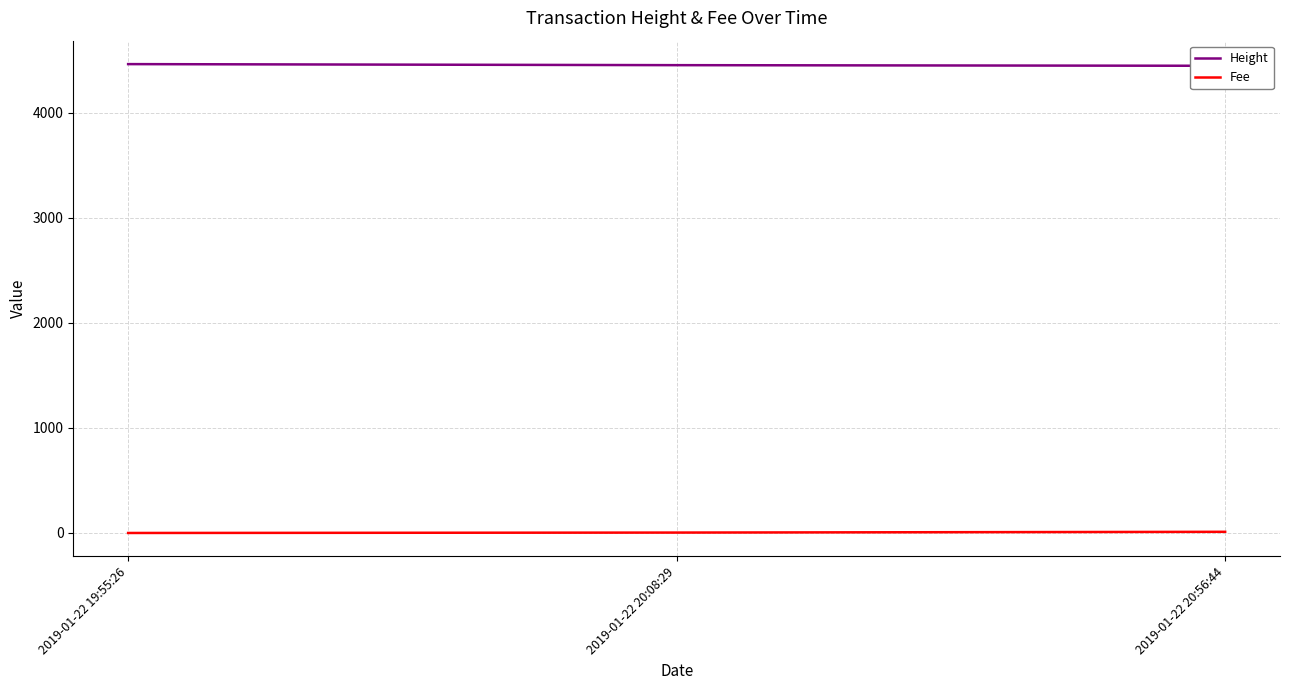

Rank the series by their maximum value, from highest to lowest.

Height, Fee